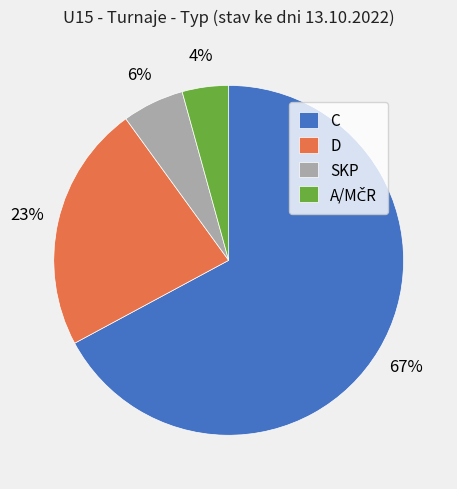

Do SKP and C together represent more than half of the pie?

Yes